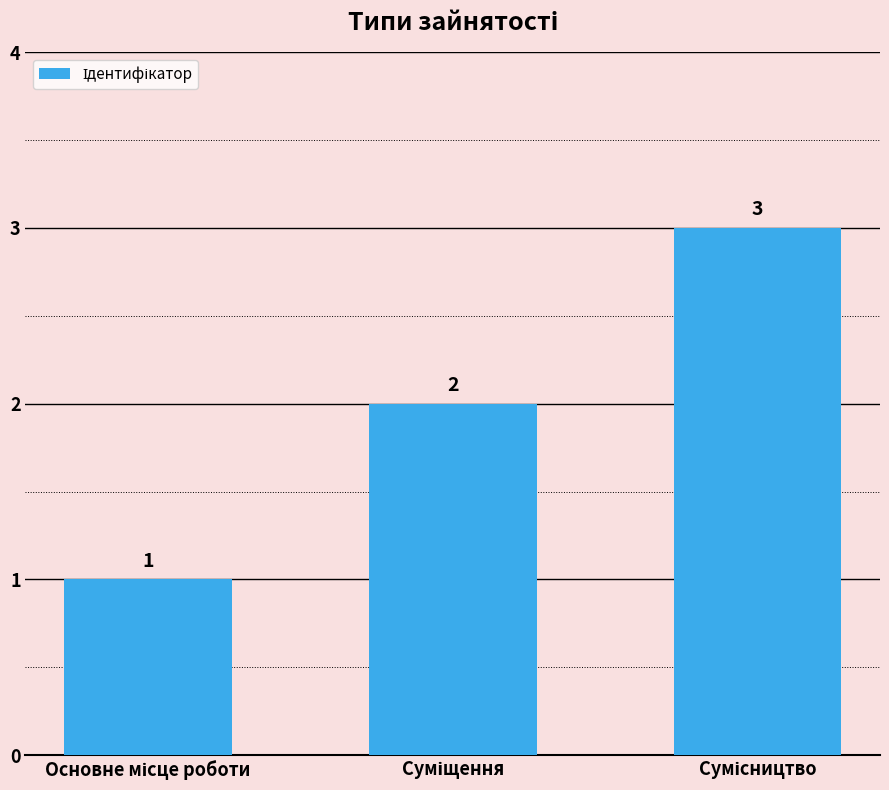

What is the value of the 3rd bar from the left?

3